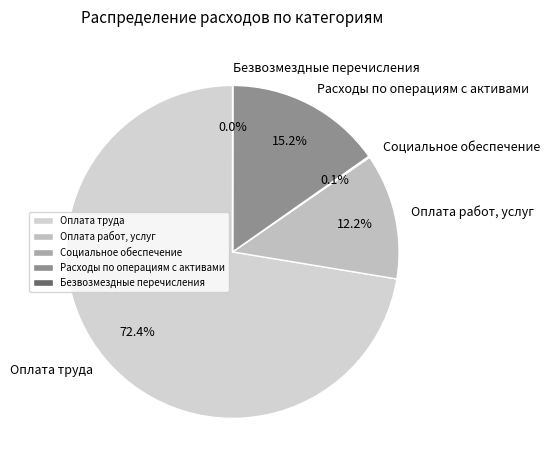

Does Расходы по операциям с активами account for over 50% of the chart?

No